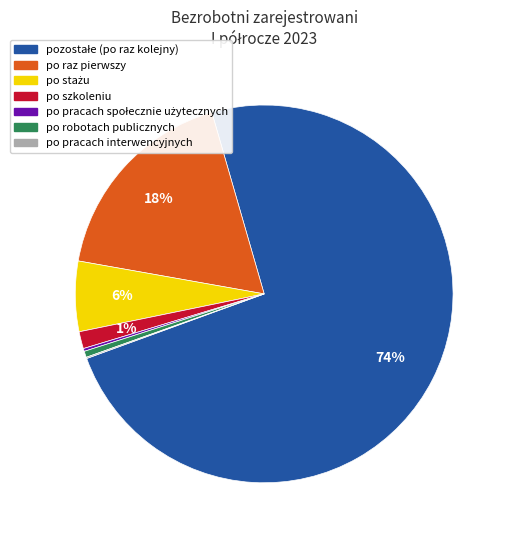

To the nearest percent, what is the average slice percentage?

14%